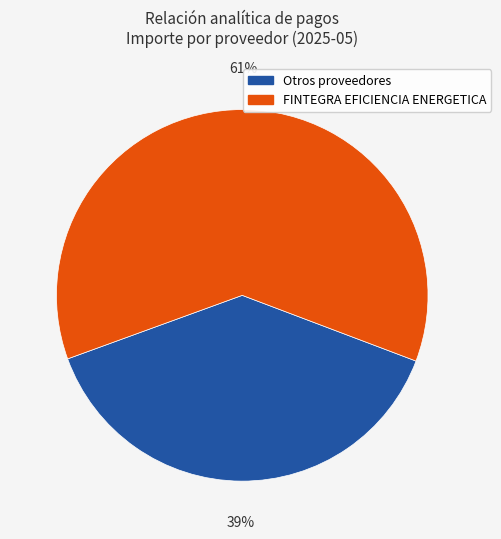

Is there any slice that represents more than half of the pie?

Yes